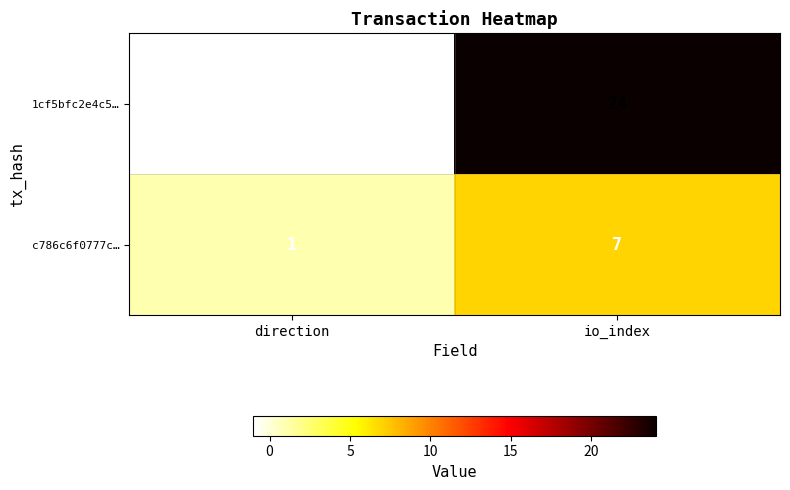

At direction, list the series in order from smallest to largest.

1cf5bfc2e4c5…, c786c6f0777c…